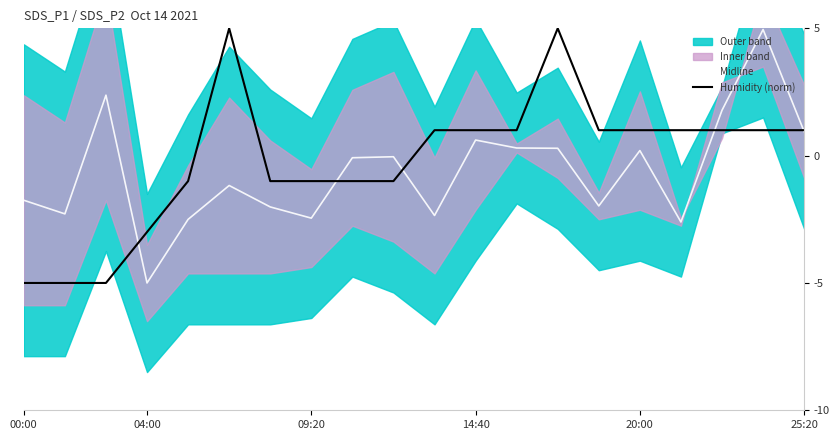

Is it true that Humidity (norm) equals 0.3 at 20:00?

False